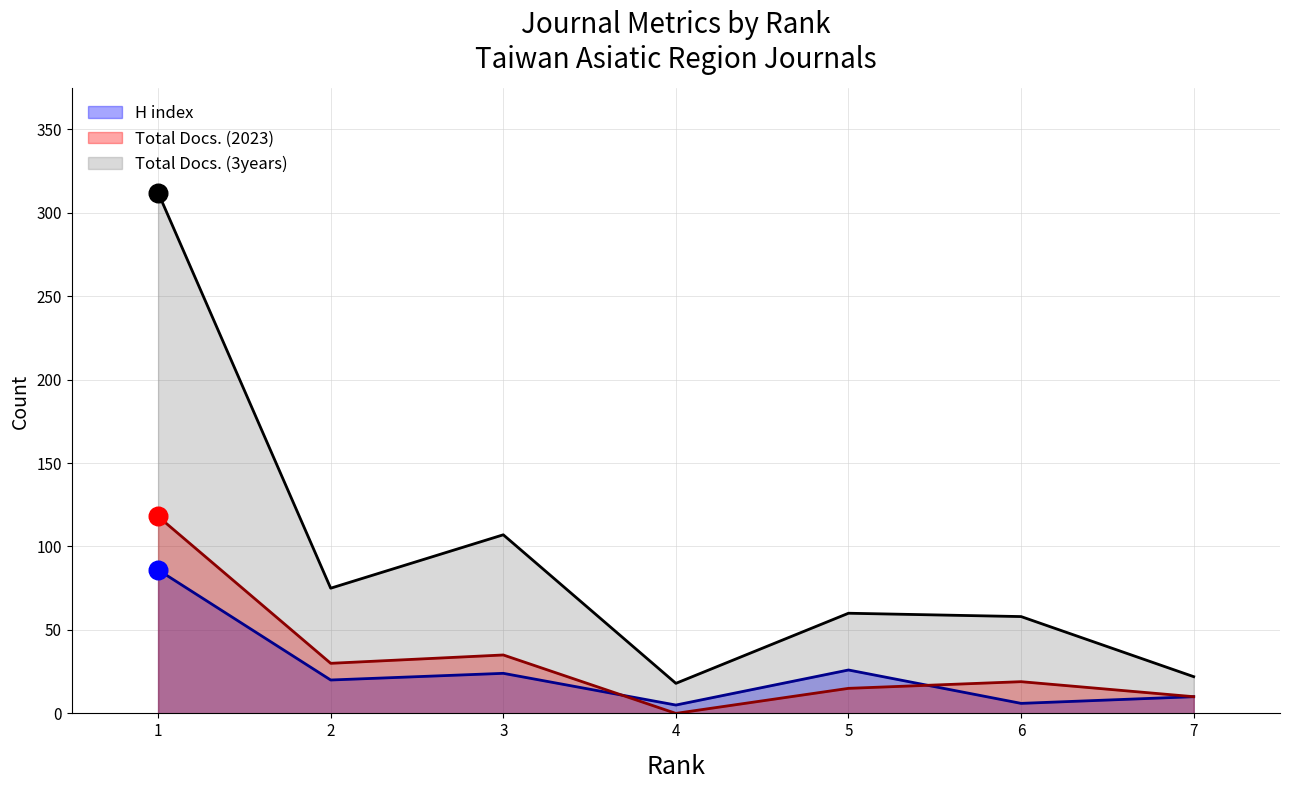

At how many categories does at least one series exceed 113?

1